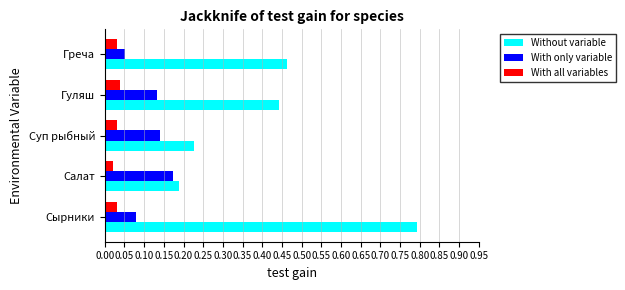

Is it true that Without variable equals 0.4 at Сырники?

False